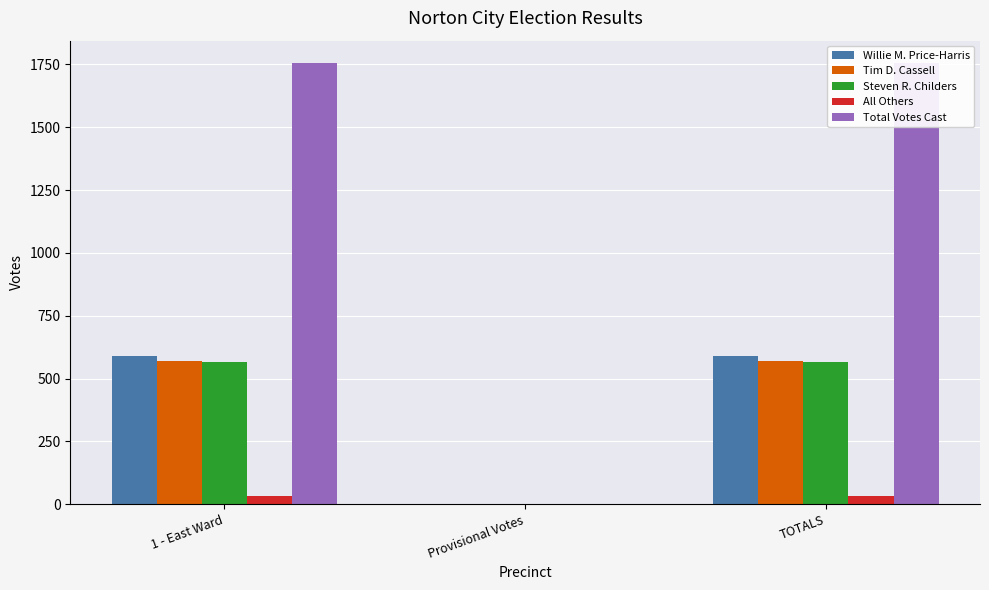

Which series changed the most between 1 - East Ward and Provisional Votes?

Total Votes Cast